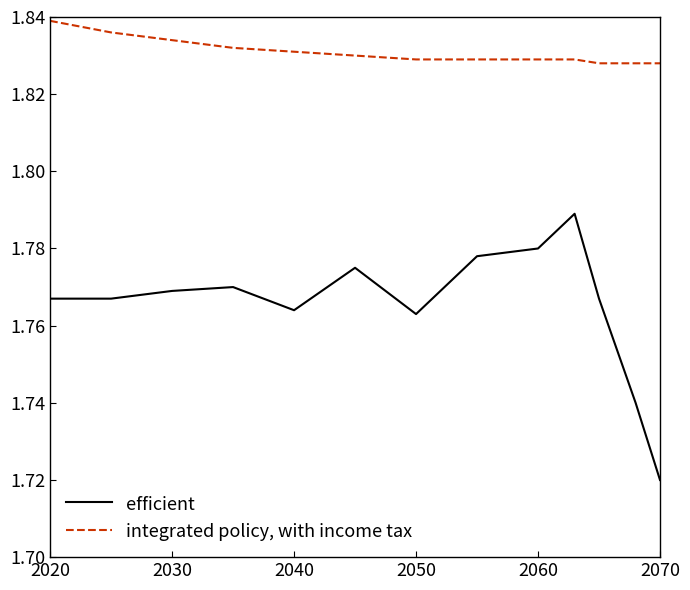

Count the efficient values in the range 1 to 2.

13